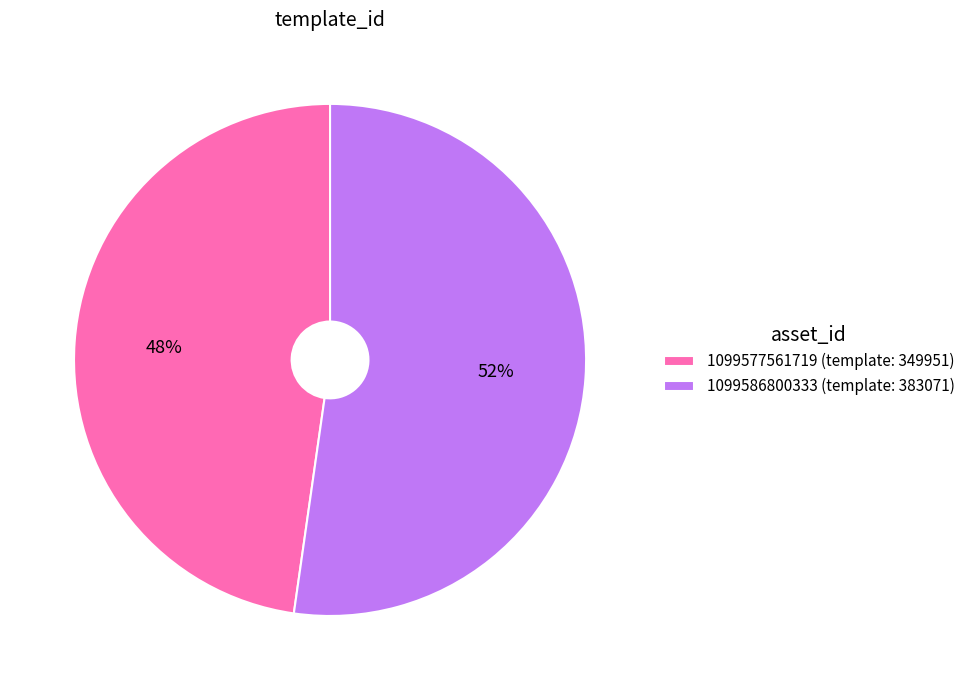

Which slice represents more than half of the pie?

1099586800333 (template: 383071)